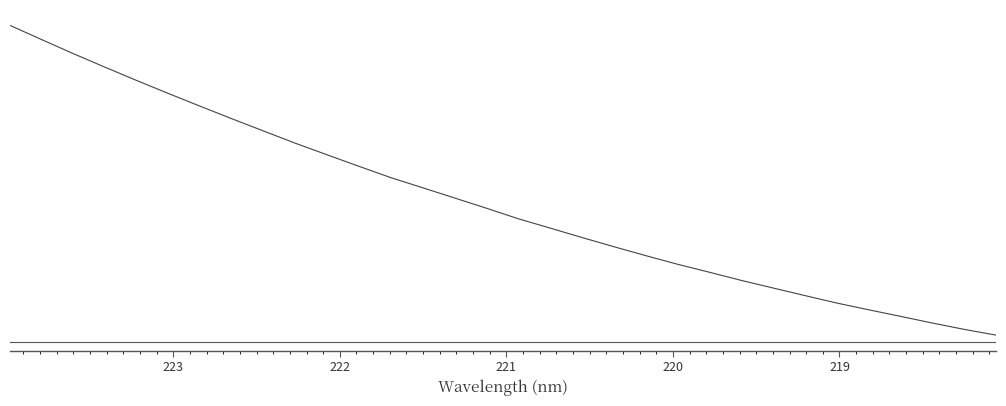

What is the smallest value displayed?

1357.3